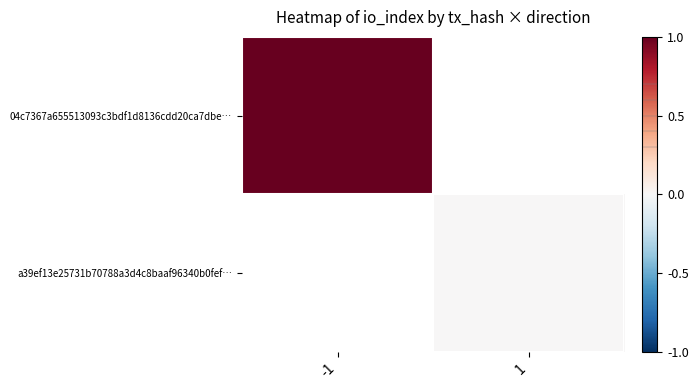

Is the value of a39ef13e25731b70788a3d4c8baaf96340b0fef… at 1 greater than the value of 04c7367a655513093c3bdf1d8136cdd20ca7dbe… at -1?

No